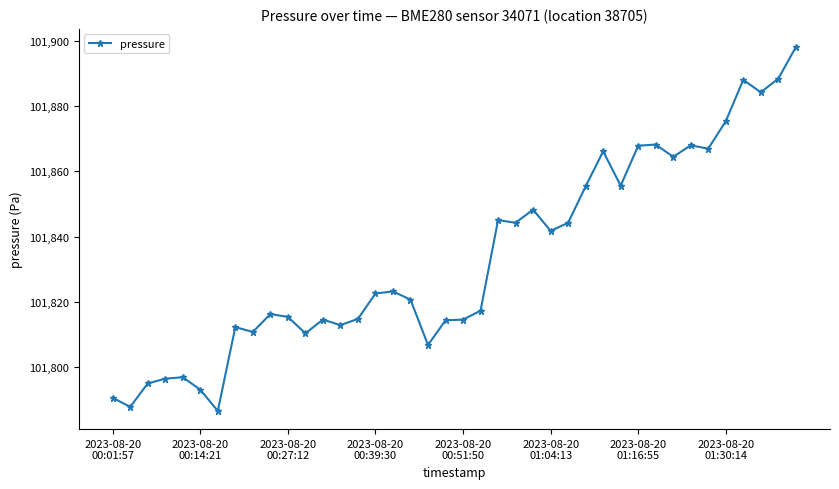

What is the difference between the second highest and minimum values?

101.8